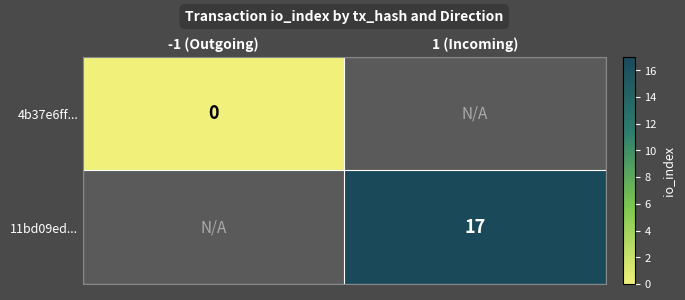

Is it true that 11bd09ed... equals 23 at 1 (Incoming)?

False